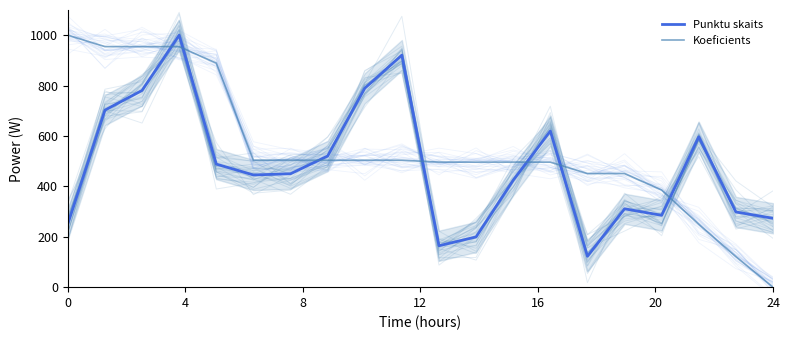

In Punktu skaits, how many points are lower than both neighbors (excluding endpoints)?

4